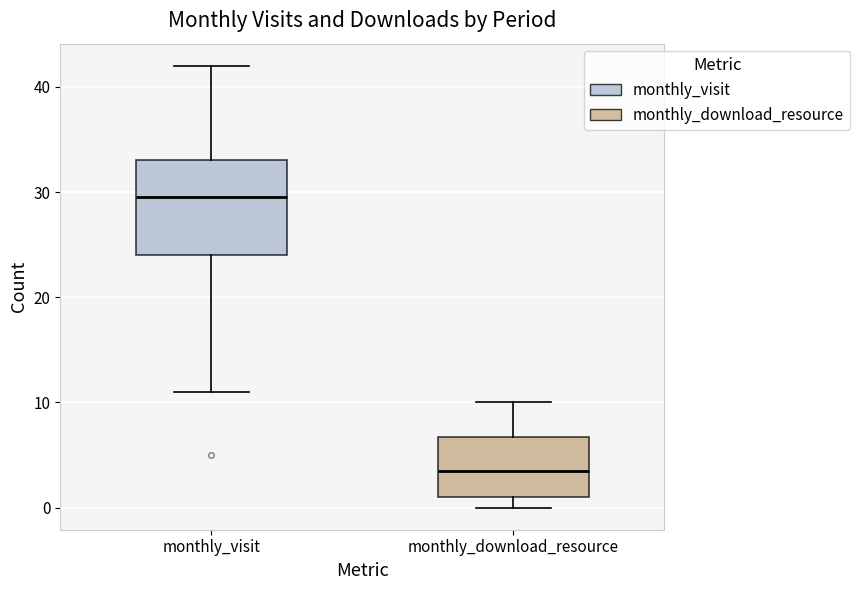

Reading left to right, transcribe this box plot: for each box, give where its median line is, the range the box spans, and where its two whiskers end, as read against the y-axis. The values are not printed on the chart, so give them approximately, as read against the axis.

monthly_visit: median 30, box 24 to 33, whiskers 11 to 42
monthly_download_resource: median 4, box 1 to 7, whiskers 0 to 10